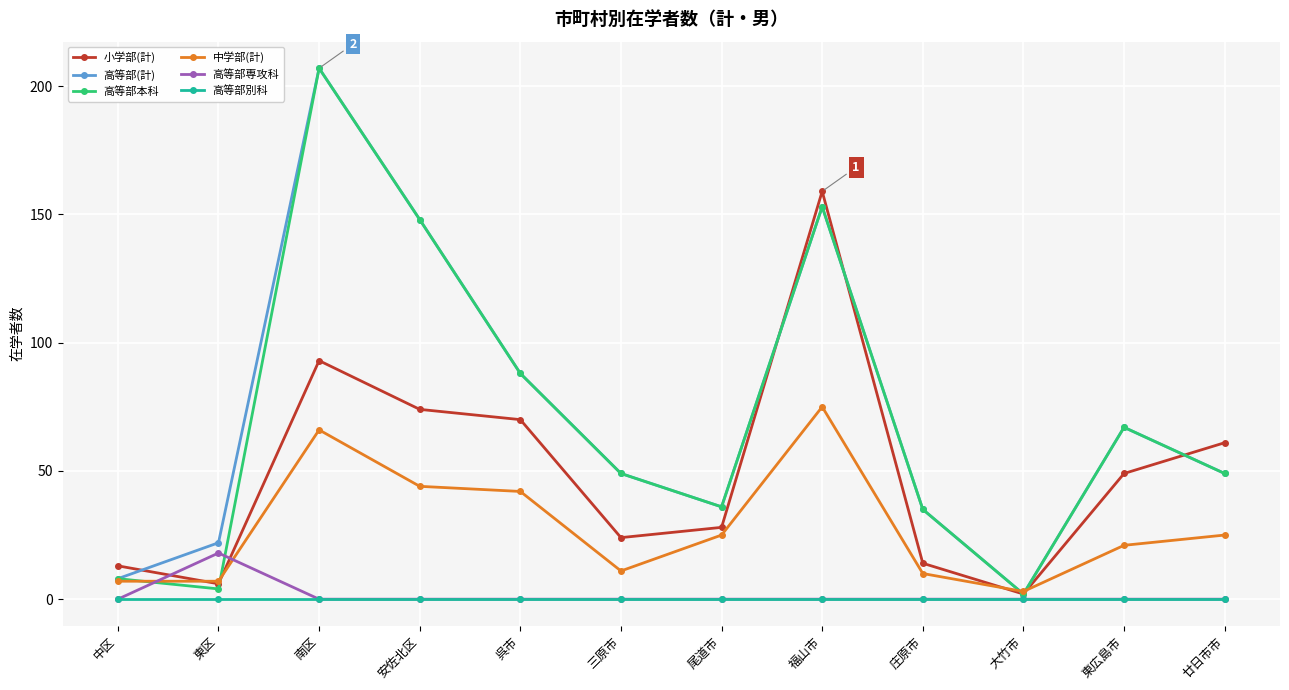

How many interior local peaks does the 高等部(計) series have?

3